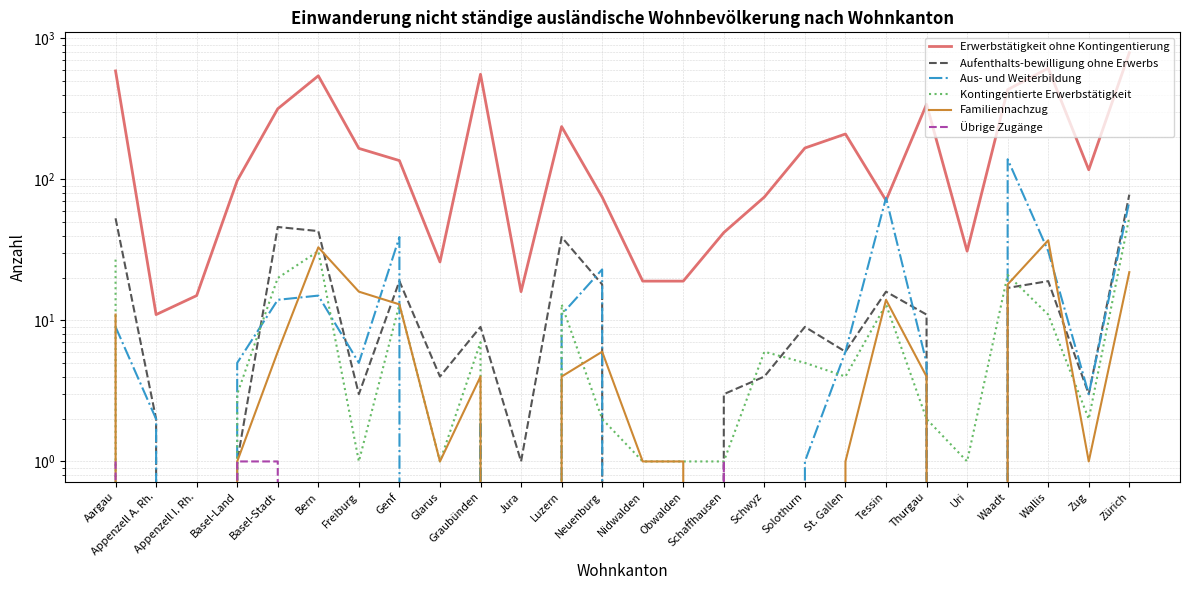

True or false: Kontingentierte Erwerbstätigkeit and Übrige Zugänge intersect in this chart.

False